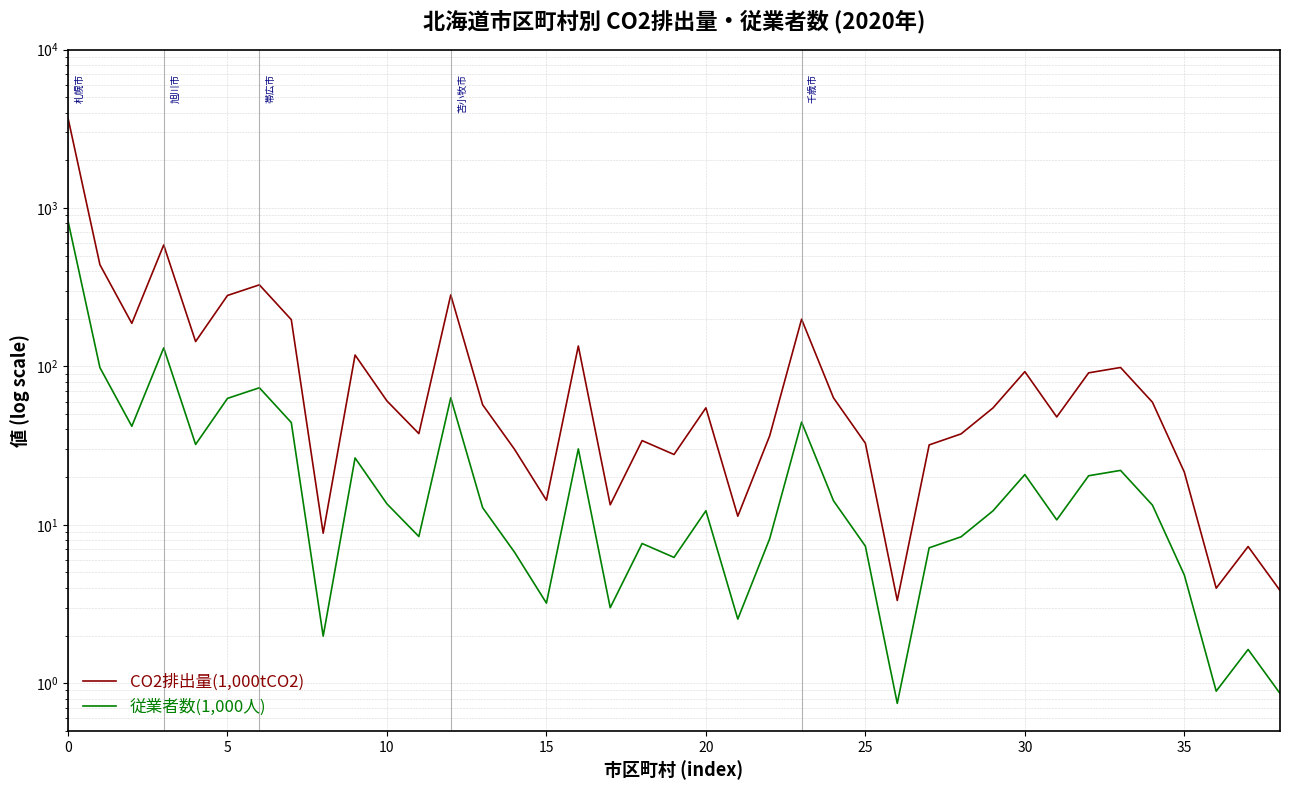

Is the value of CO2排出量(1,000tCO2) at 14 greater than the value of 従業者数(1,000人) at 38?

Yes